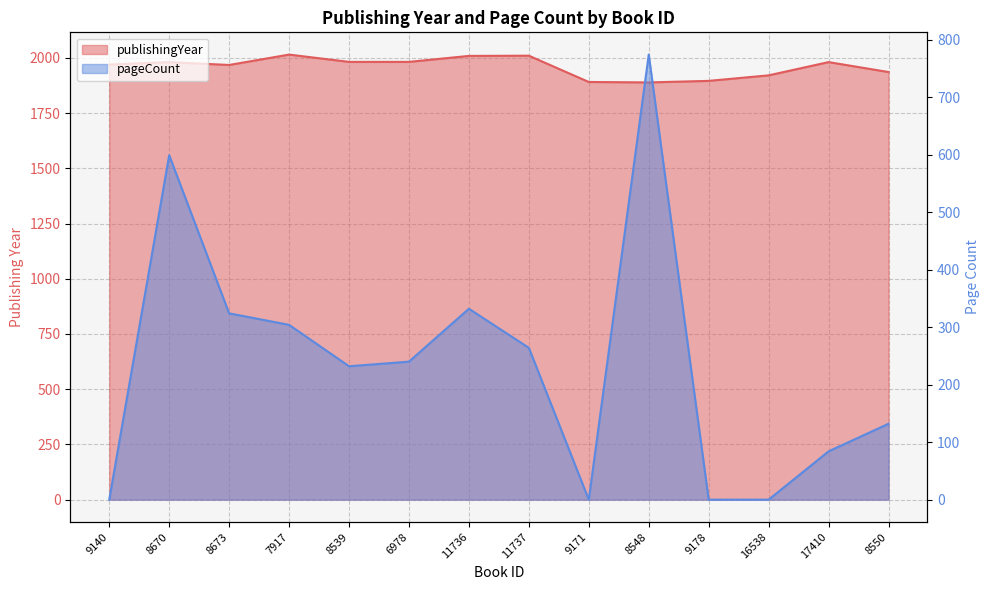

Which category has the lowest value across all series?

9140